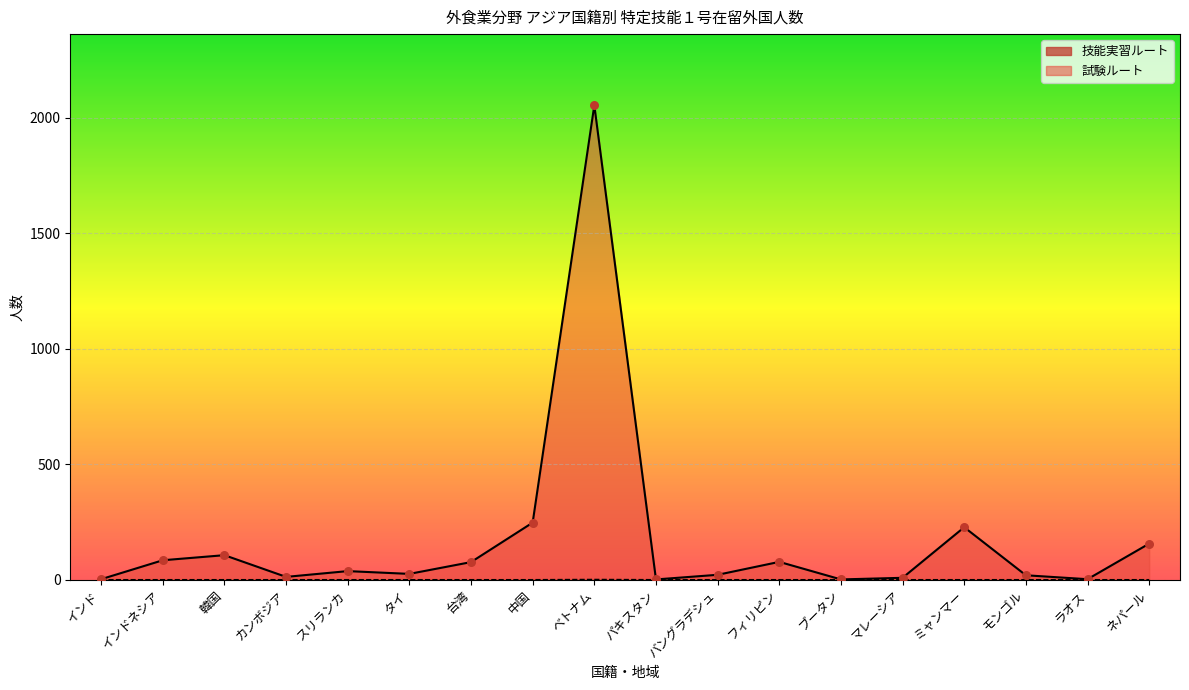

Which series has the largest Y range (max minus min)?

試験ルート